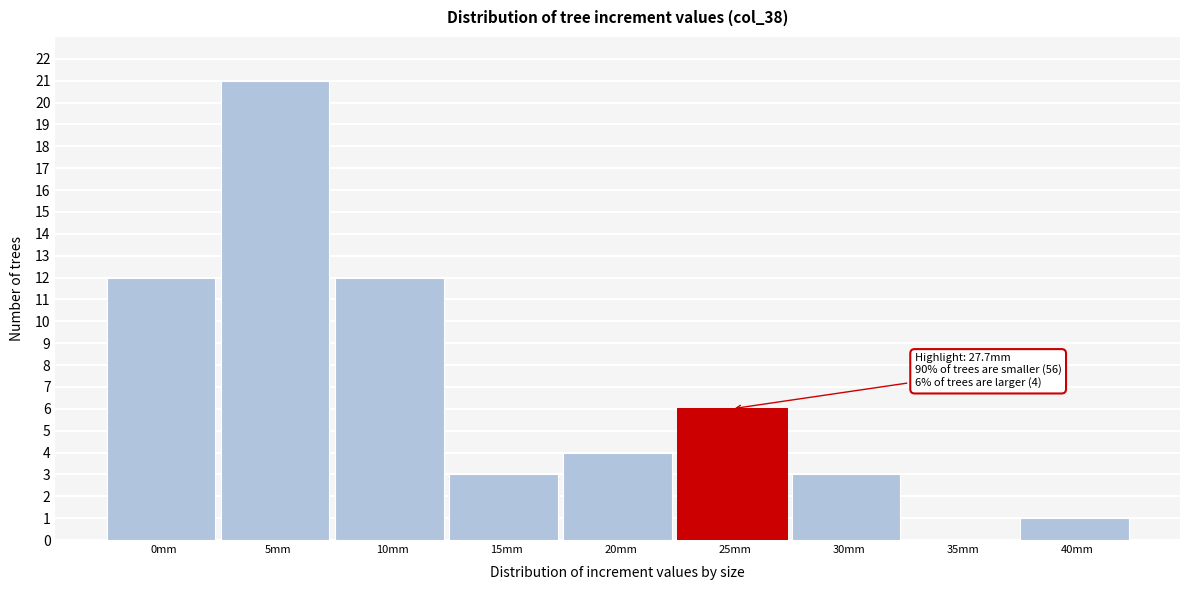

Reading left to right, transcribe all the data shown in this chart.

0mm=12	5mm=21	10mm=12	15mm=3	20mm=4	25mm=6	30mm=3	35mm=0	40mm=1